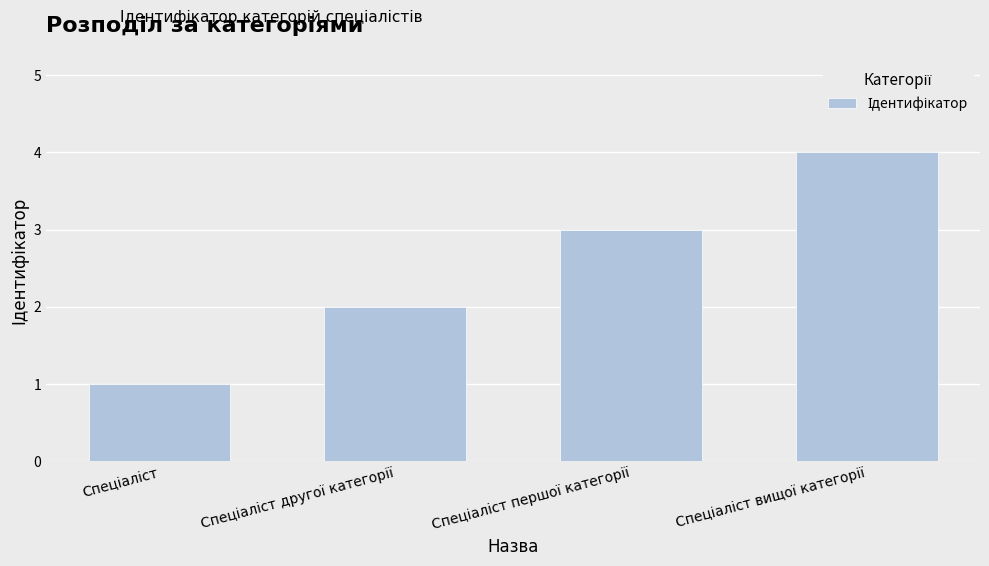

Are the bars horizontal?

No